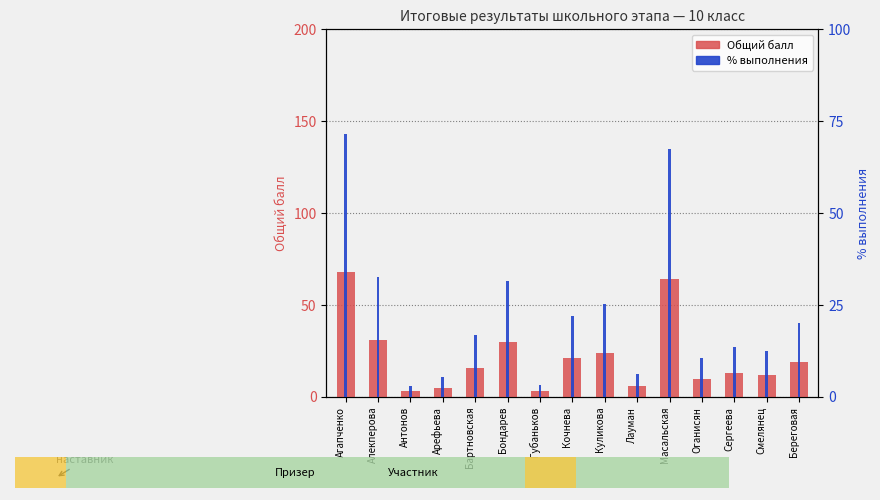

Which series has the widest spread of values?

% выполнения